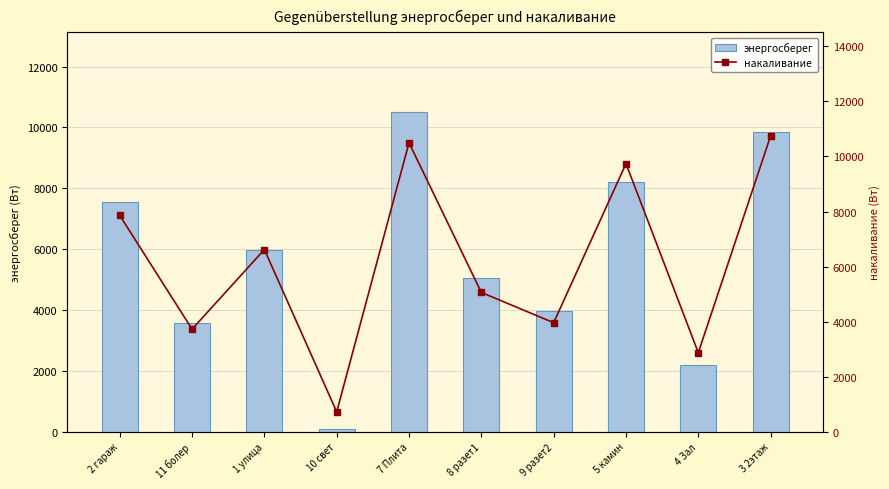

How many data points does each series have?

10